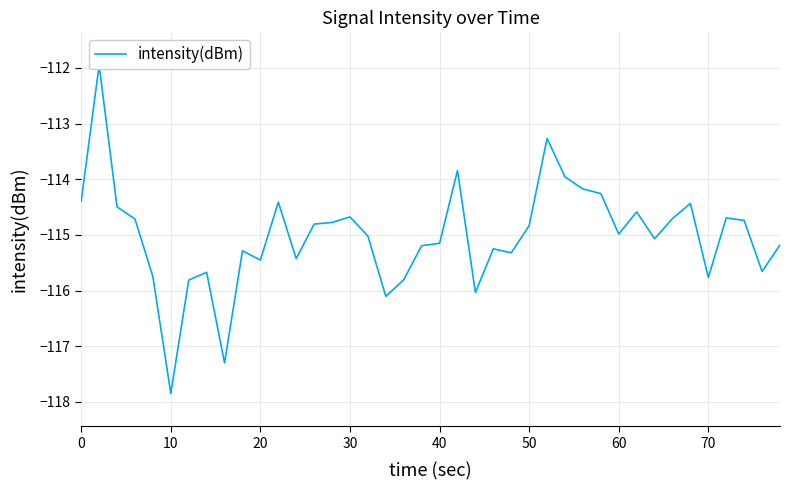

The chart shows a value of -153.6 at 20. True or false?

False